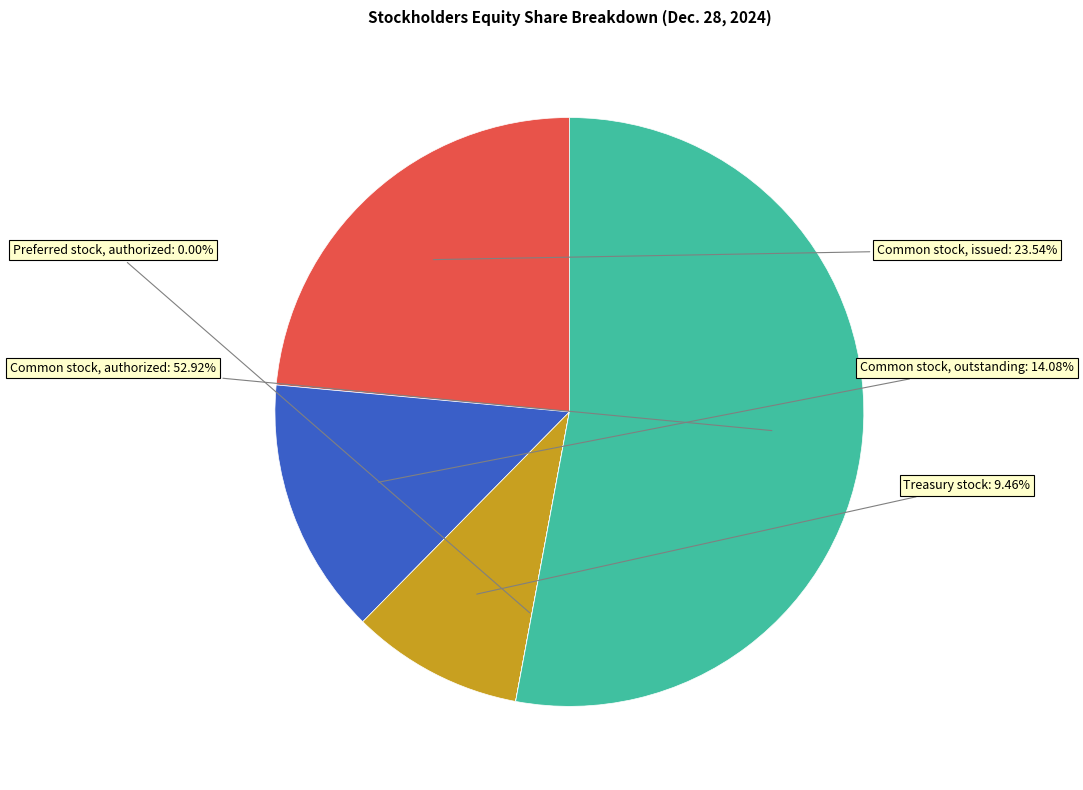

Does any single category account for the majority?

Yes